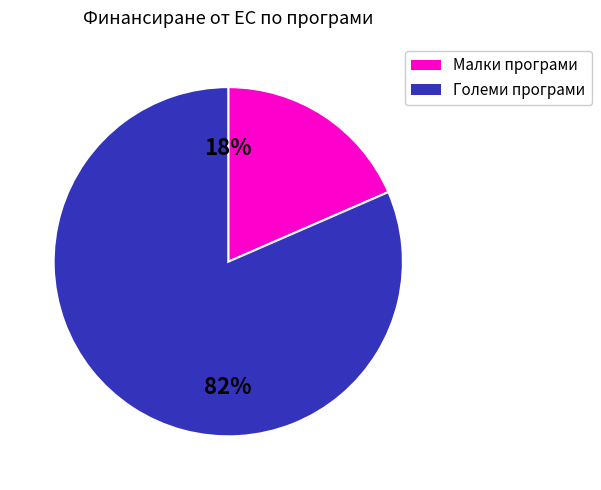

To the nearest percent, what is the average slice percentage?

50%